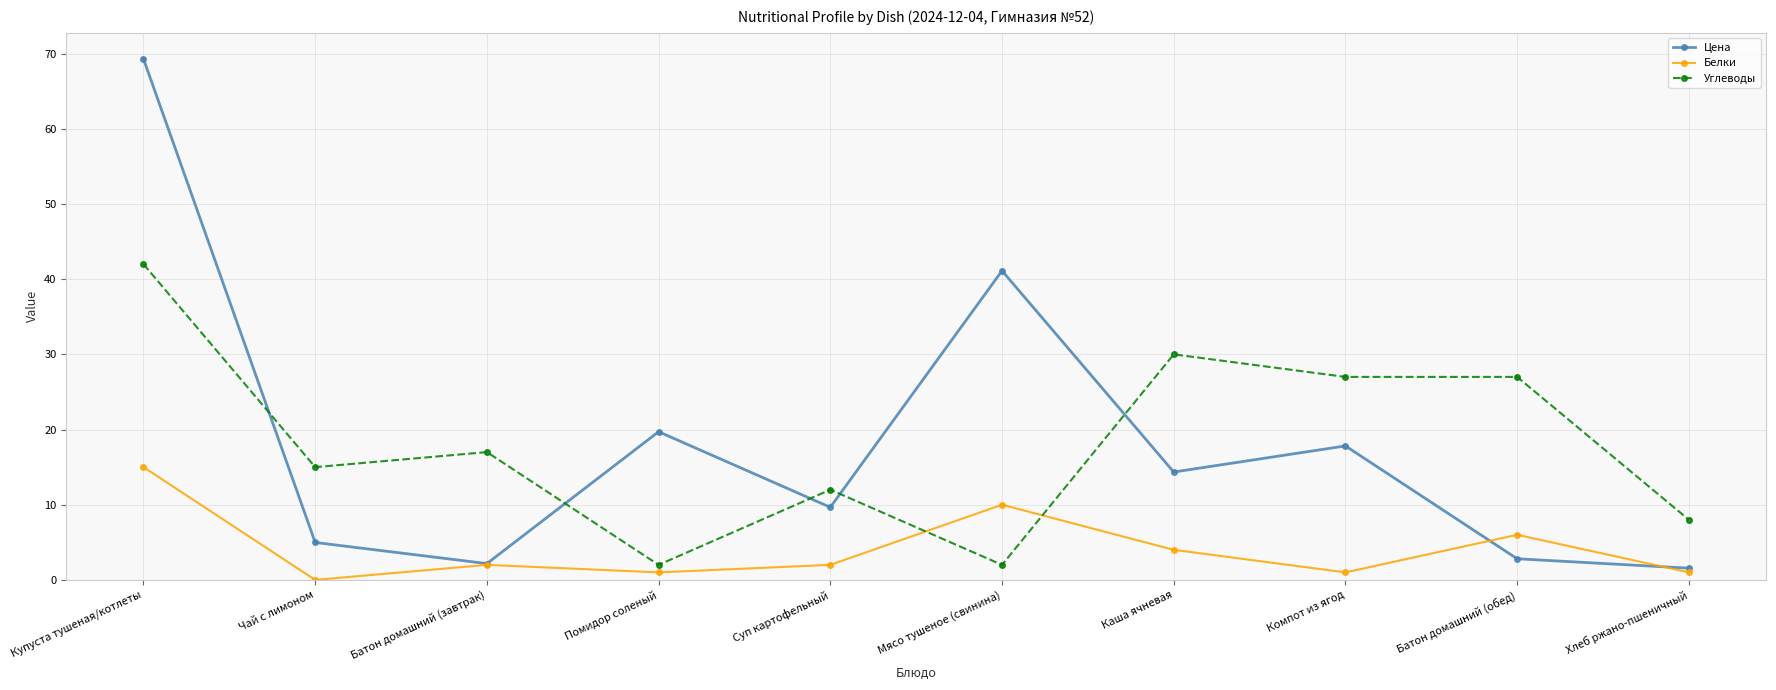

At which category does Углеводы reach its first local peak?

Батон домашний (завтрак)